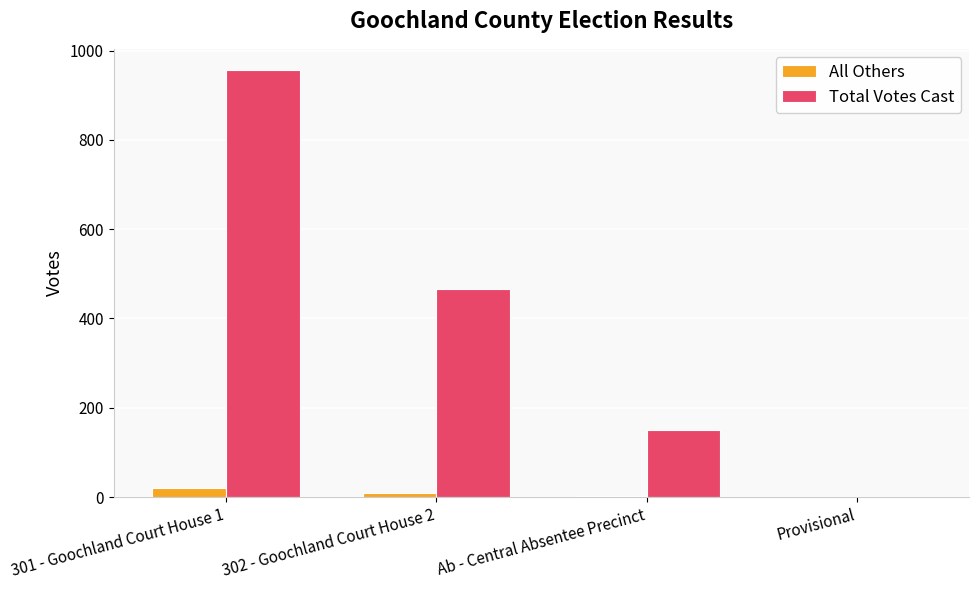

At which category is the sum across all series the highest?

301 - Goochland Court House 1